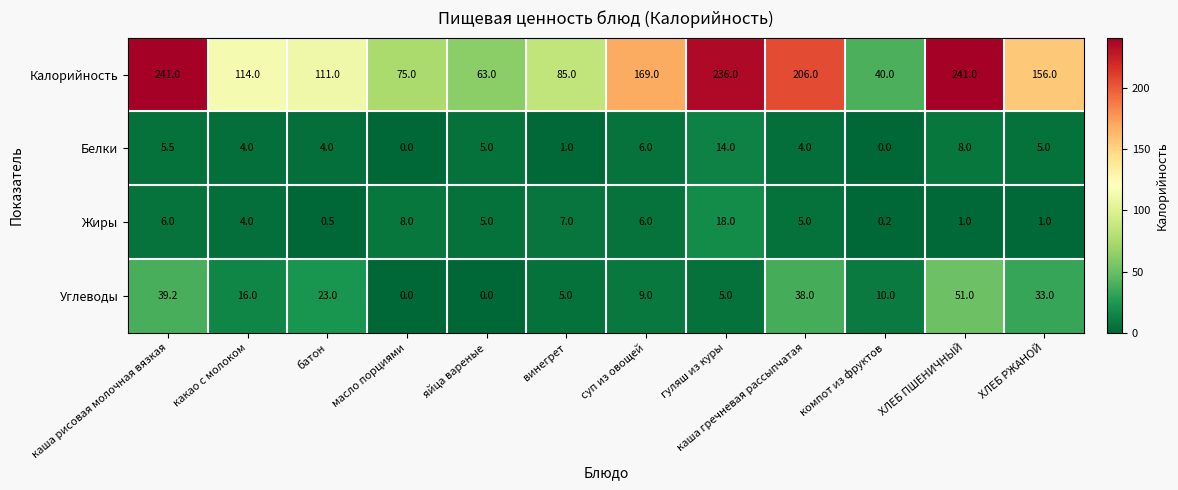

List the series in order of their peak value, highest first.

Калорийность, Углеводы, Жиры, Белки